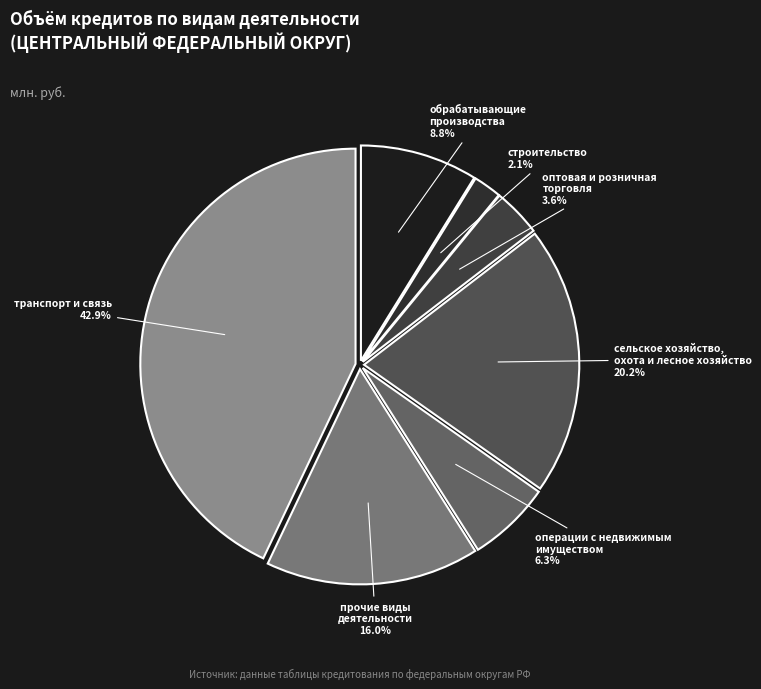

Does оптовая и розничная торговля represent more than half of the total?

No